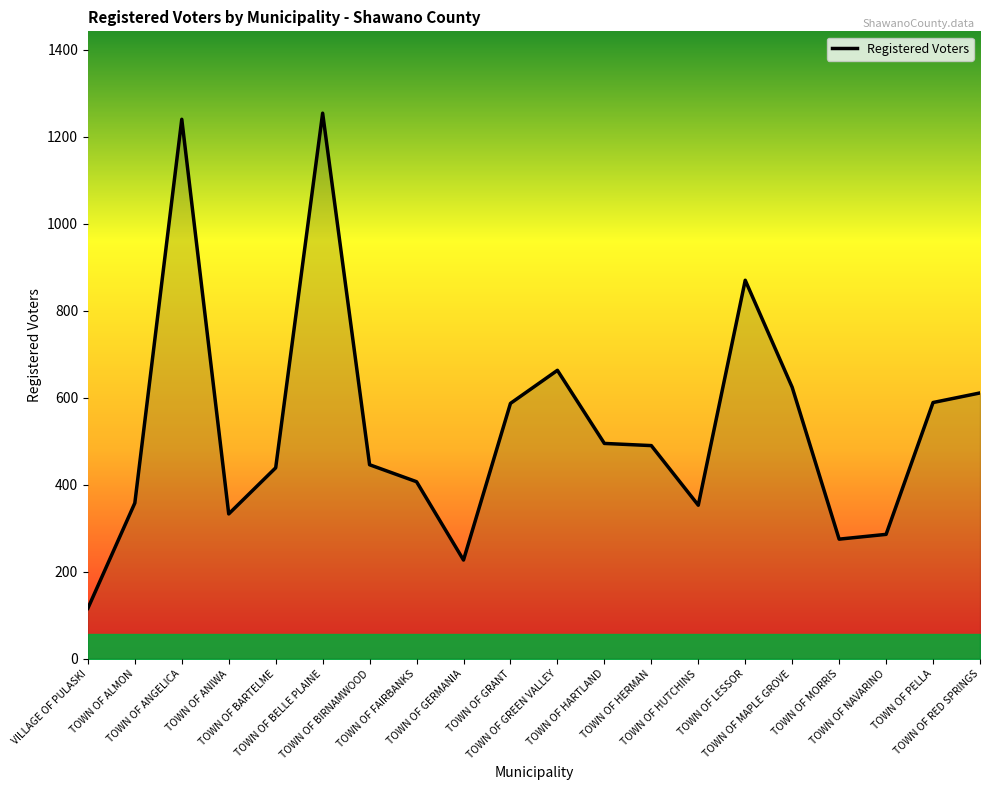

What is the minimum value shown in the chart?

116